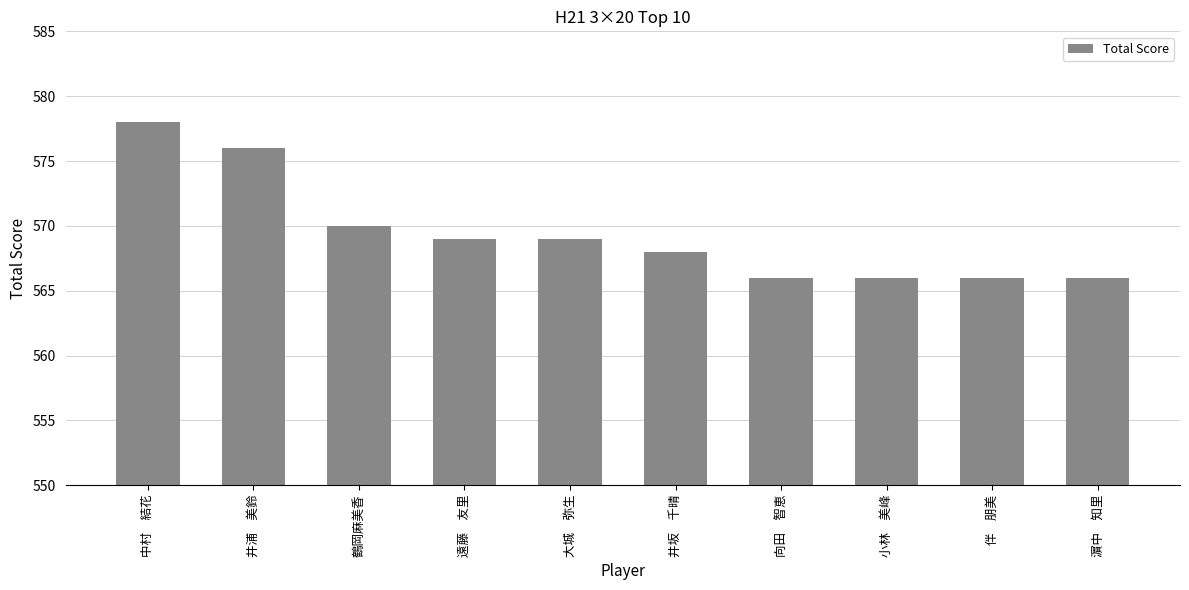

What is the greatest value displayed?

578